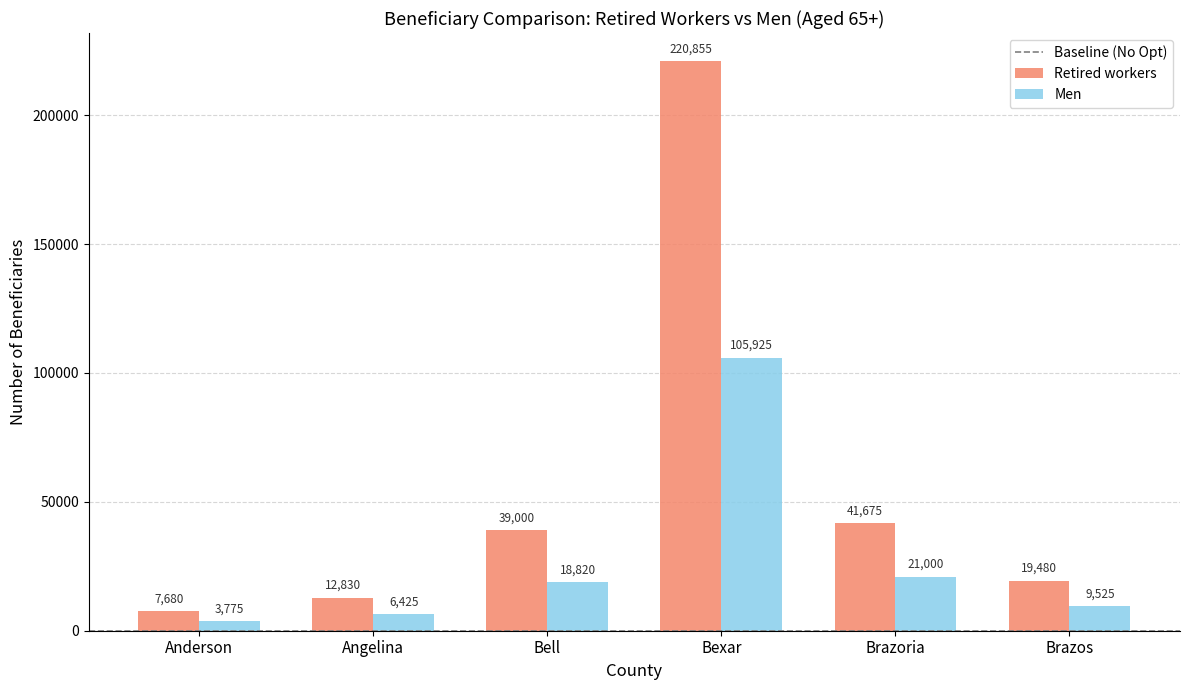

What is the total value across all series at Bexar?

326780